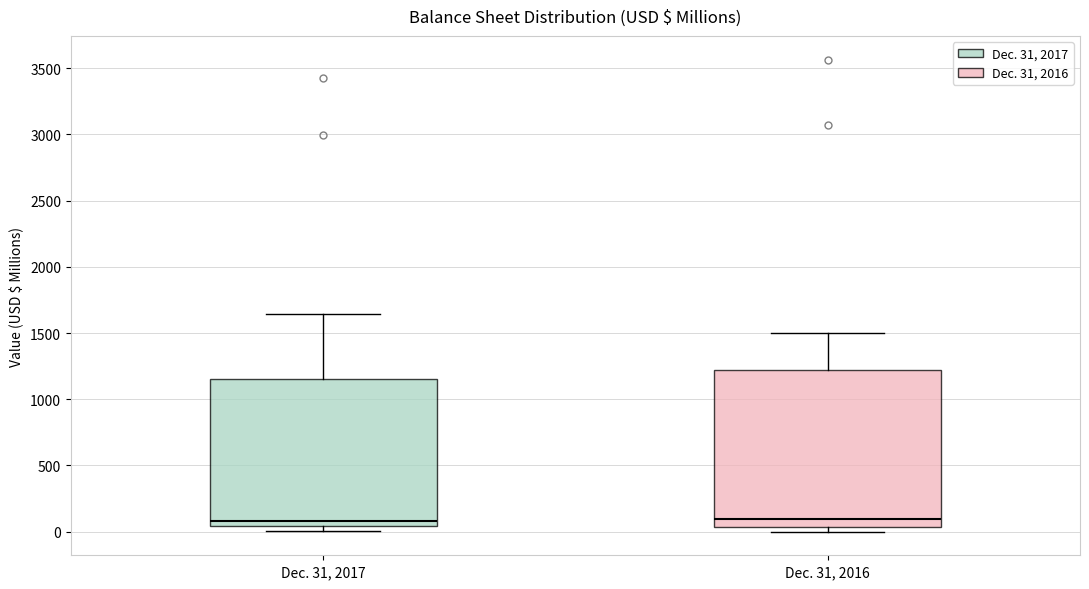

Which box is the tallest, from its lower edge to its upper edge?

Dec. 31, 2016